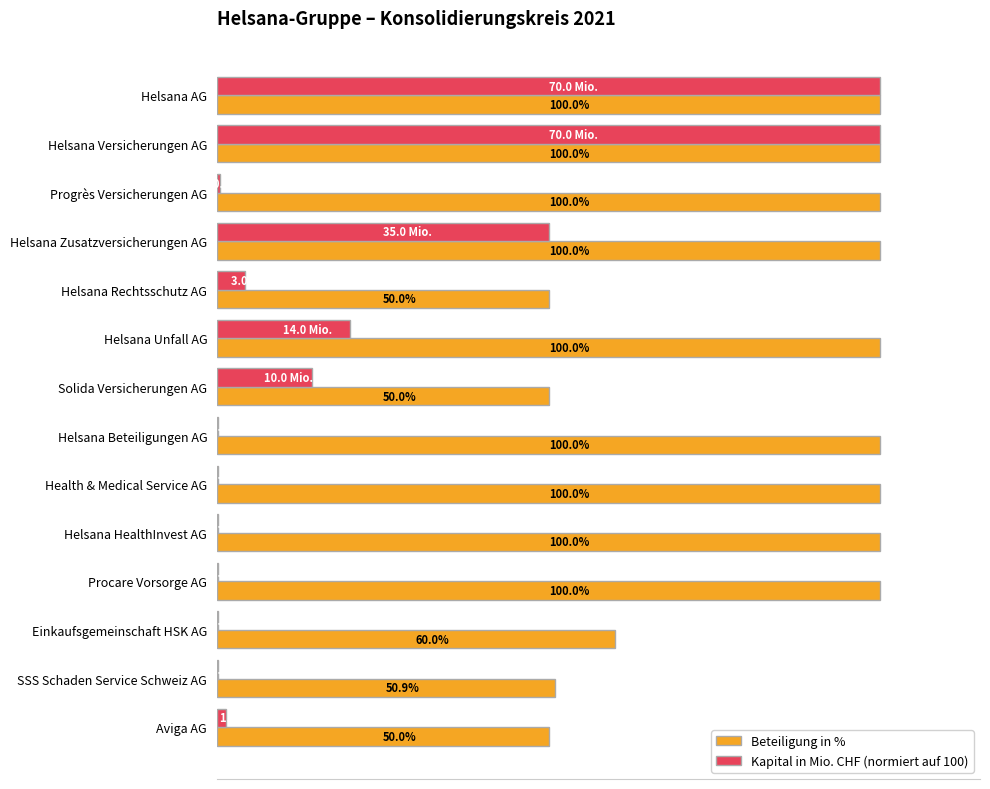

Between Helsana AG and Helsana Unfall AG, which series saw the biggest shift?

Kapital in Mio. CHF (normiert auf 100)